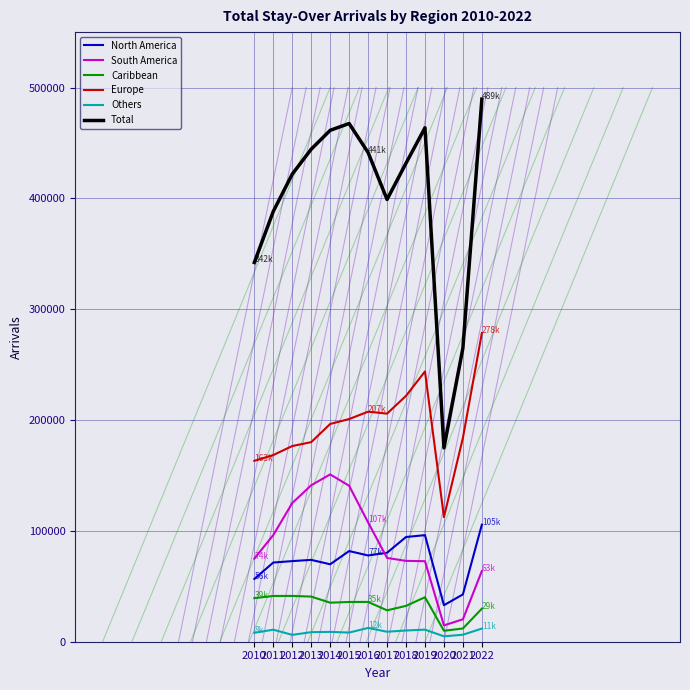

Is it true that Others equals 11874 at 2022?

True